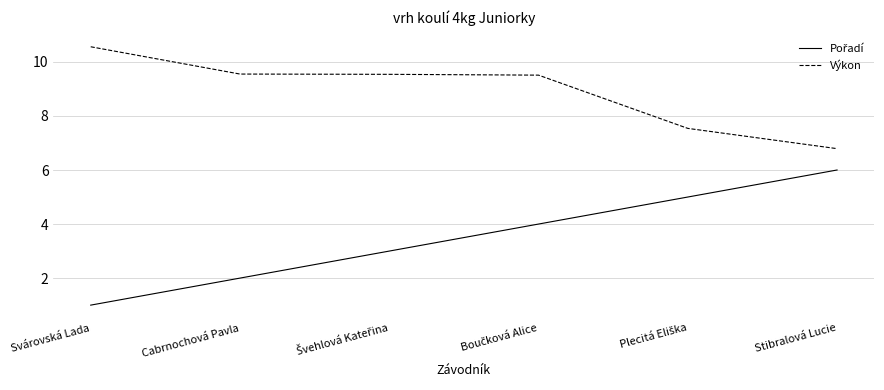

What is the difference between the second highest and second lowest values in the Výkon series?

2.0